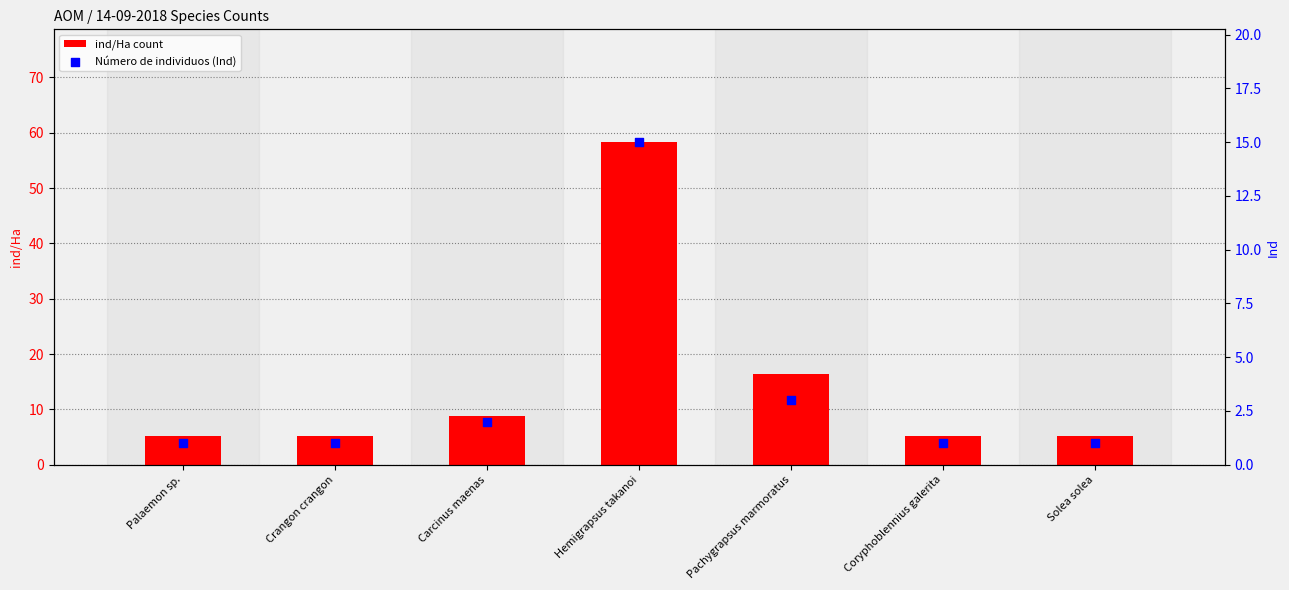

Is the value of ind/Ha count at Hemigrapsus takanoi greater than the value of Número de individuos (Ind) at Coryphoblennius galerita?

Yes